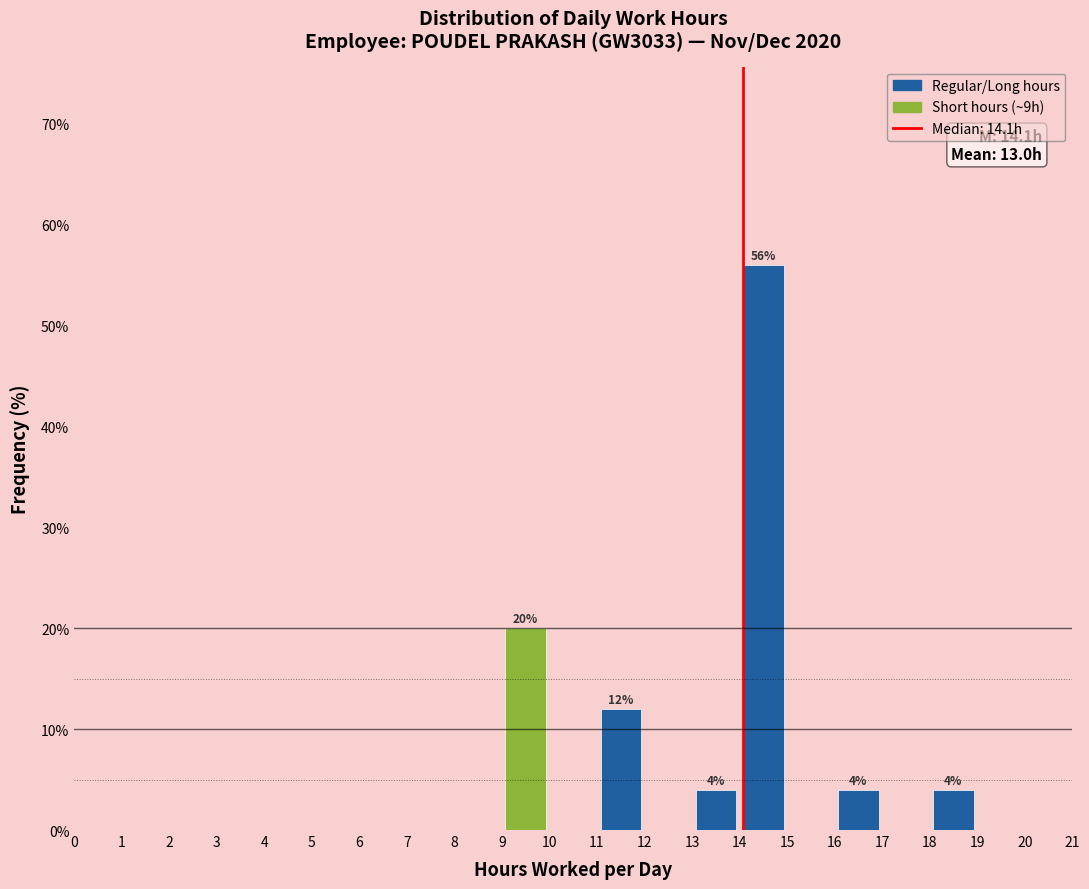

Which range on the x-axis has the tallest bar?

14 to 15